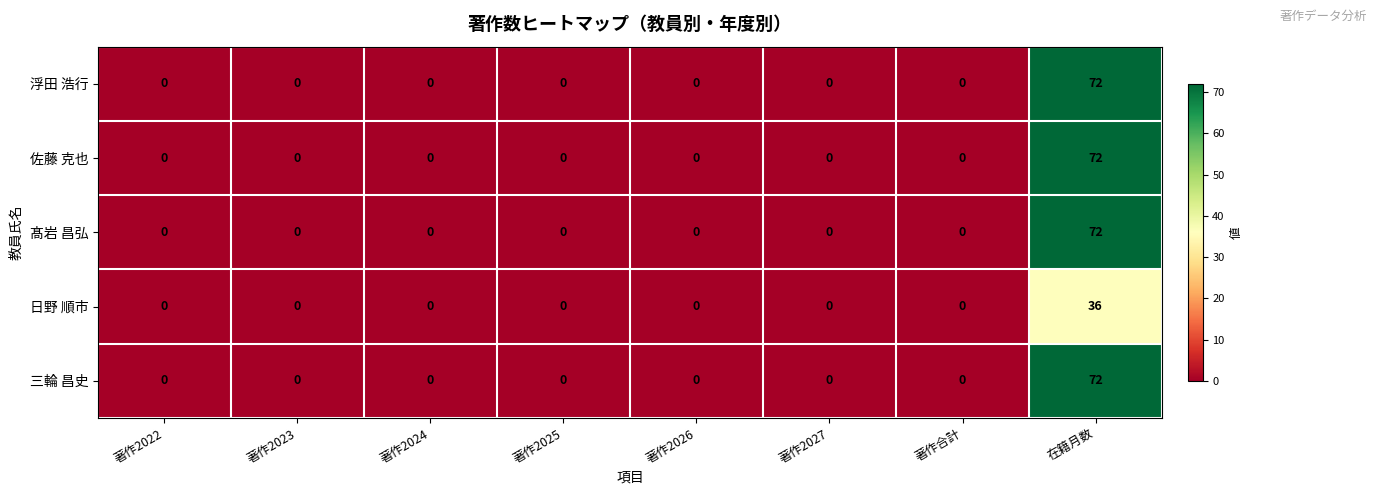

How many series are shown in this chart?

5